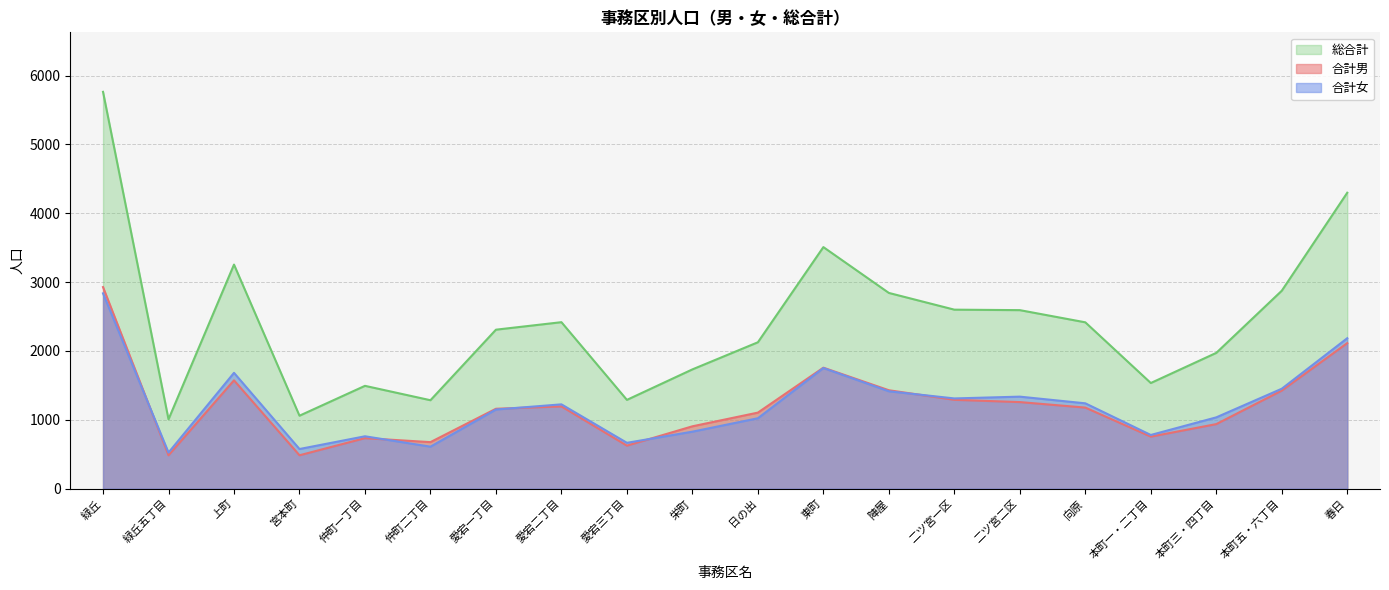

True or false: 合計女 and 総合計 cross at least once.

False